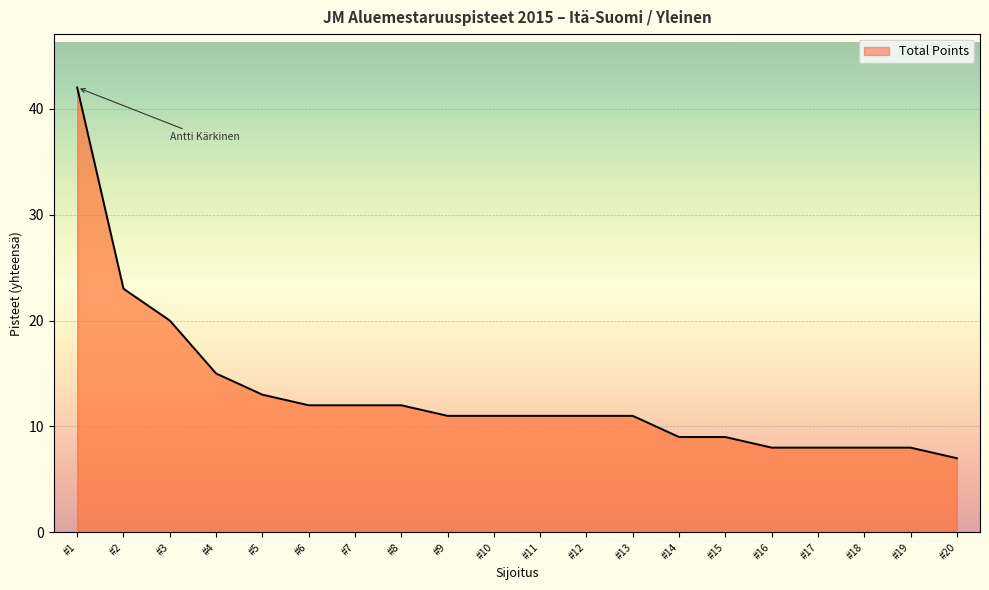

At which label is the value closest to 24?

#2